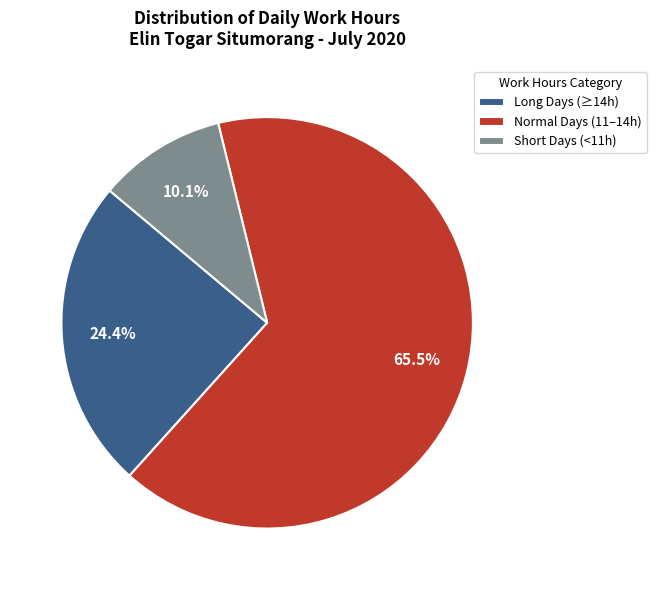

What is the largest slice in the pie chart?

Normal Days (11–14h)